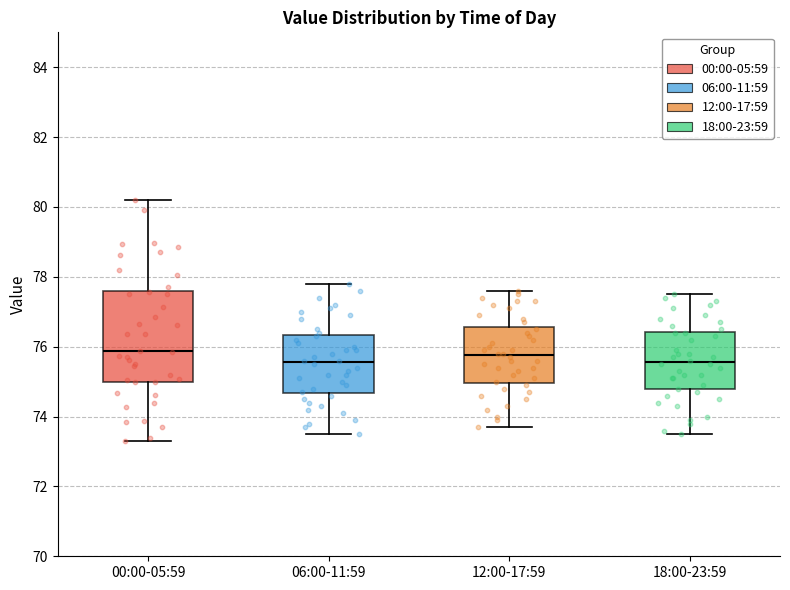

Reading left to right, read every box against the y-axis: the position of its median line, the range the box covers, and the ends of its whiskers. The values are not printed on the chart, so give them approximately, as read against the axis.

00:00-05:59: median 75.8, box 75.0 to 77.6, whiskers 73.4 to 80.2
06:00-11:59: median 75.6, box 74.6 to 76.4, whiskers 73.6 to 77.8
12:00-17:59: median 75.8, box 75.0 to 76.6, whiskers 73.8 to 77.6
18:00-23:59: median 75.6, box 74.8 to 76.4, whiskers 73.6 to 77.6